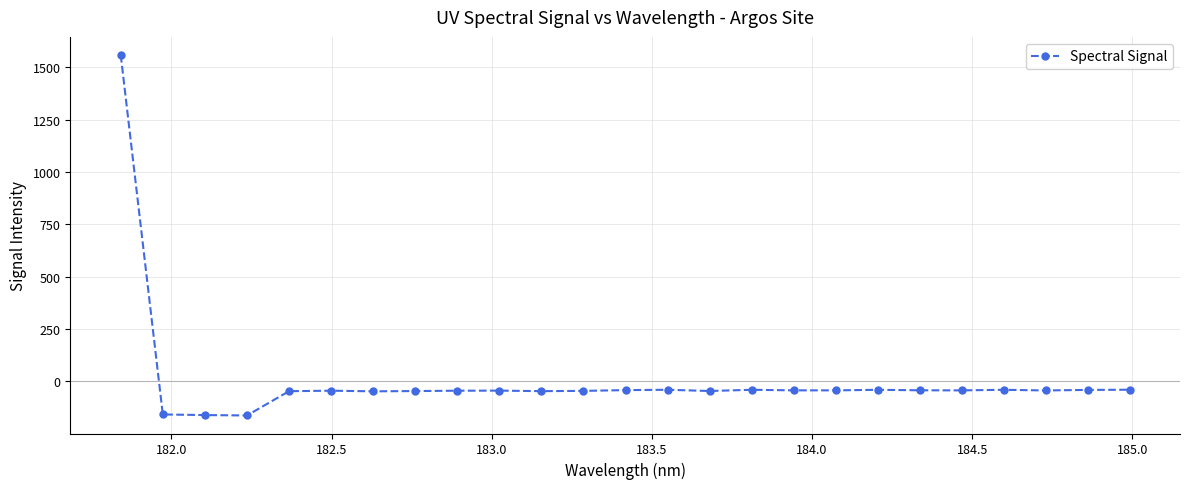

What is the average value?

6.3